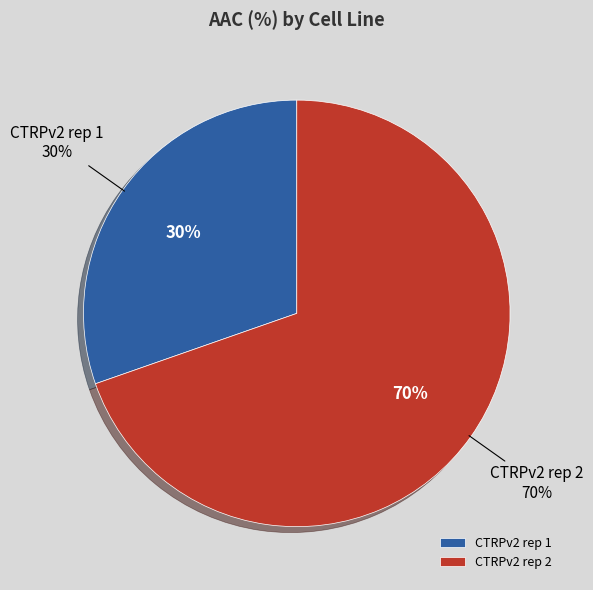

How many slices are in this pie chart?

2